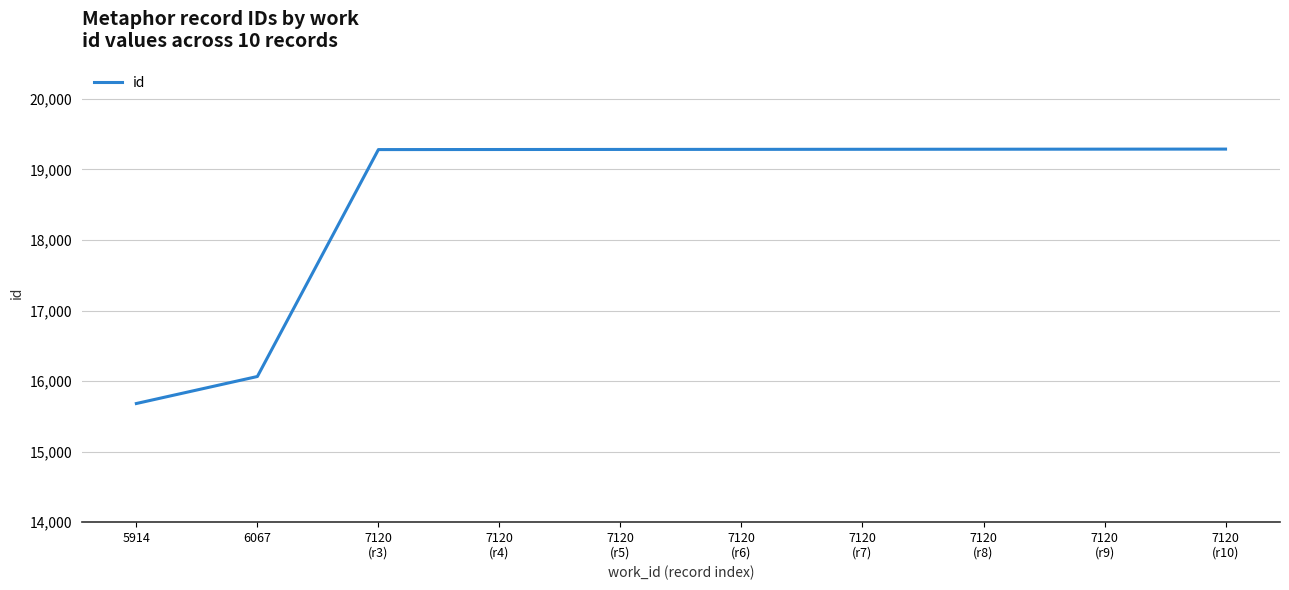

How many lines are shown in the chart?

1